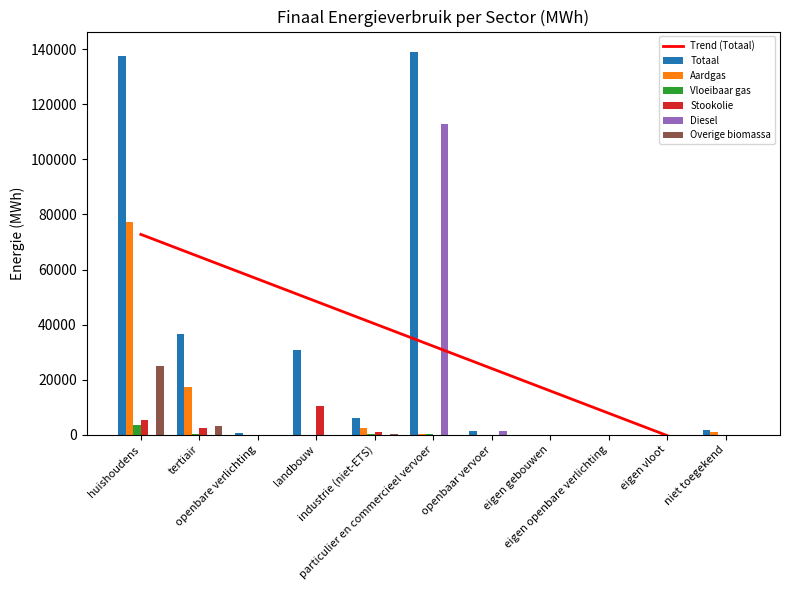

What is the sum of the Diesel values at tertiair and openbaar vervoer?

1286.1